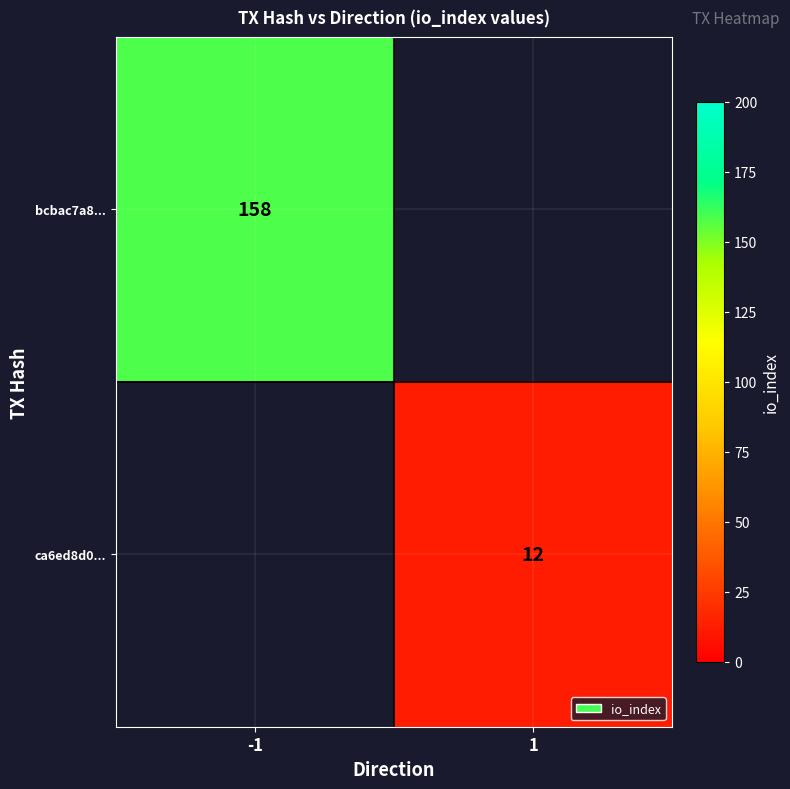

At which category is the sum across all series the highest?

-1